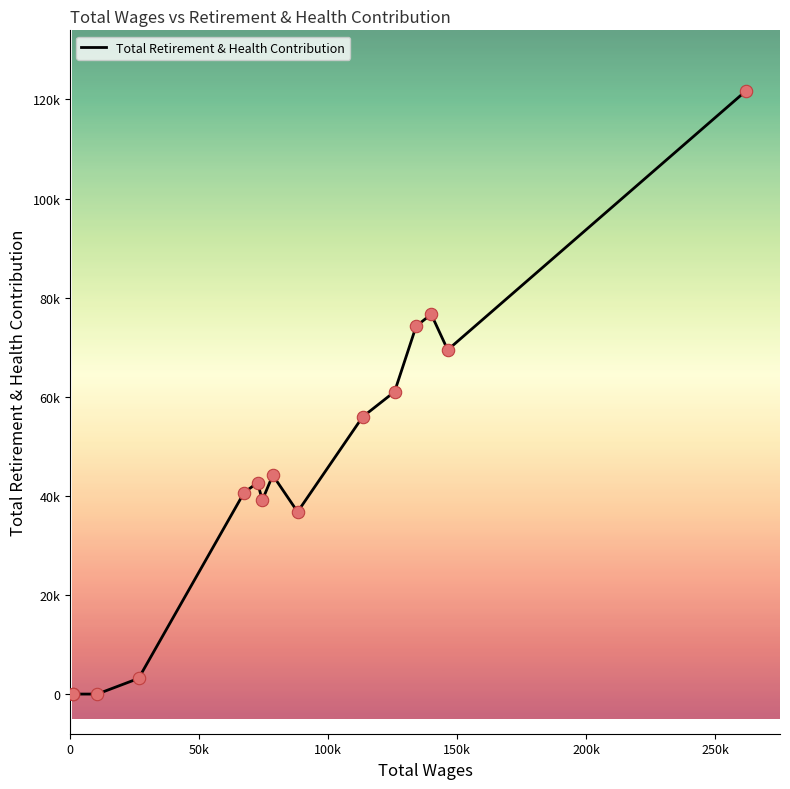

Is this an area chart (filled region under the line)?

No